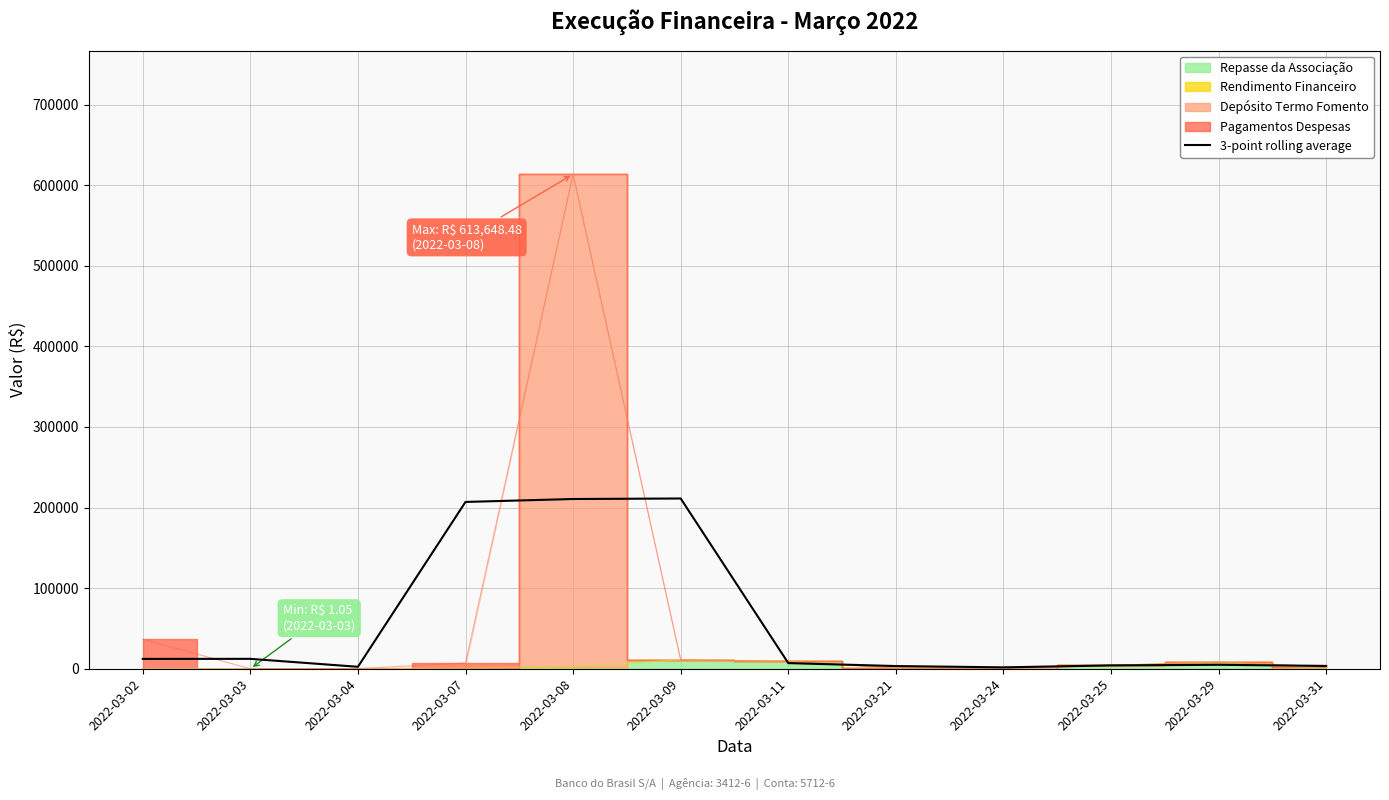

At which label does the data first exceed 7000?

2022-03-02